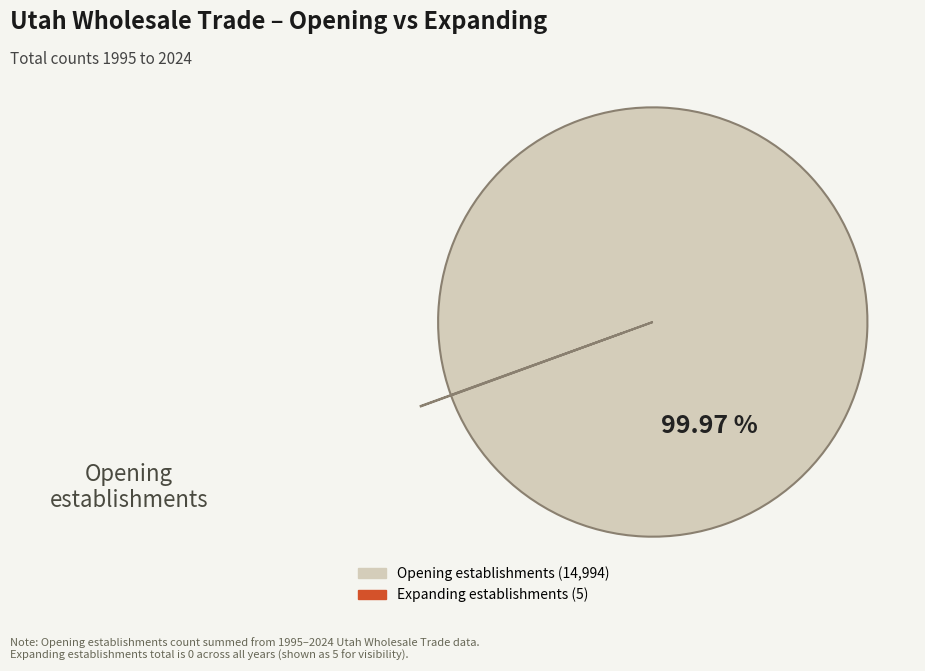

Is there a majority slice in this chart?

Yes